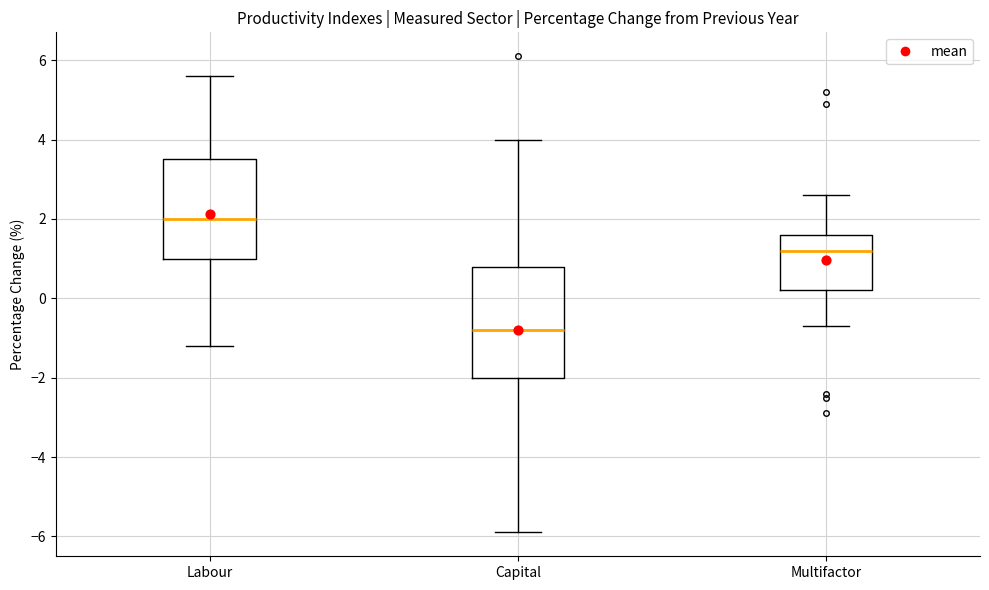

Reading left to right, transcribe this box plot: for each box, give where its median line is, the range the box spans, and where its two whiskers end, as read against the y-axis. The values are not printed on the chart, so give them approximately, as read against the axis.

Labour: median 2.0, box 1.0 to 3.6, whiskers -1.2 to 5.6
Capital: median -0.8, box -2.0 to 0.8, whiskers -5.8 to 4.0
Multifactor: median 1.2, box 0.2 to 1.6, whiskers -0.6 to 2.6